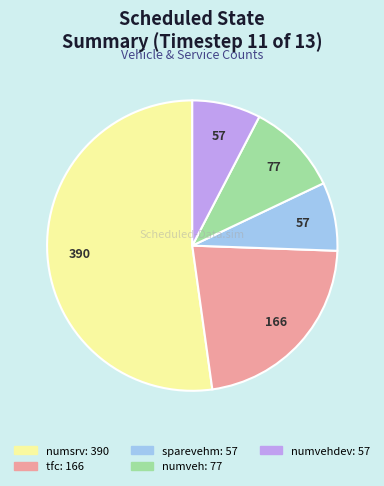

Is there any slice that represents more than half of the pie?

Yes